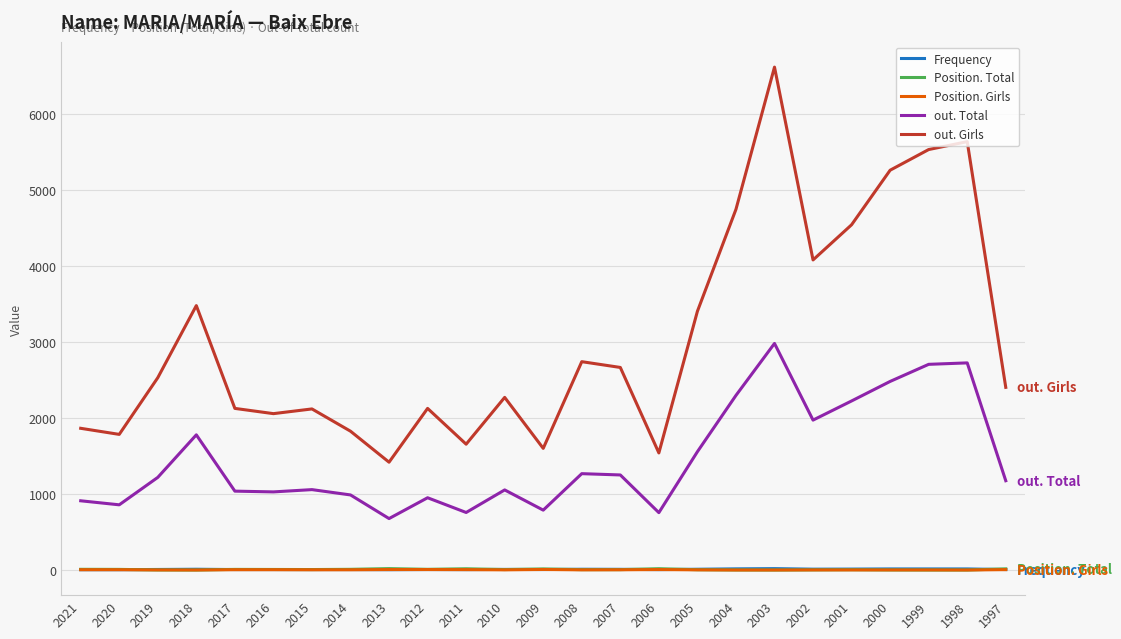

Where does the out. Total series first go above 1176?

2019